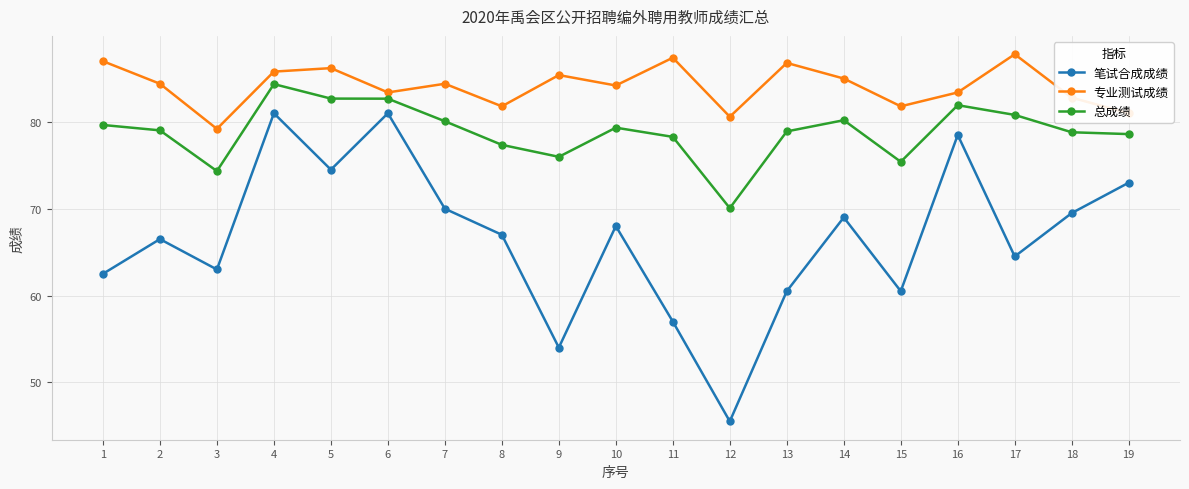

Rank the series at 12 from highest to lowest value.

专业测试成绩, 总成绩, 笔试合成成绩